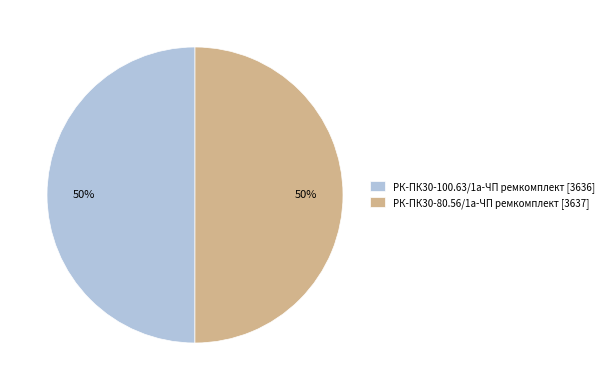

Combined, do РК-ПК30-100.63/1а-ЧП ремкомплект [3636] and РК-ПК30-80.56/1а-ЧП ремкомплект [3637] account for over 50%?

Yes